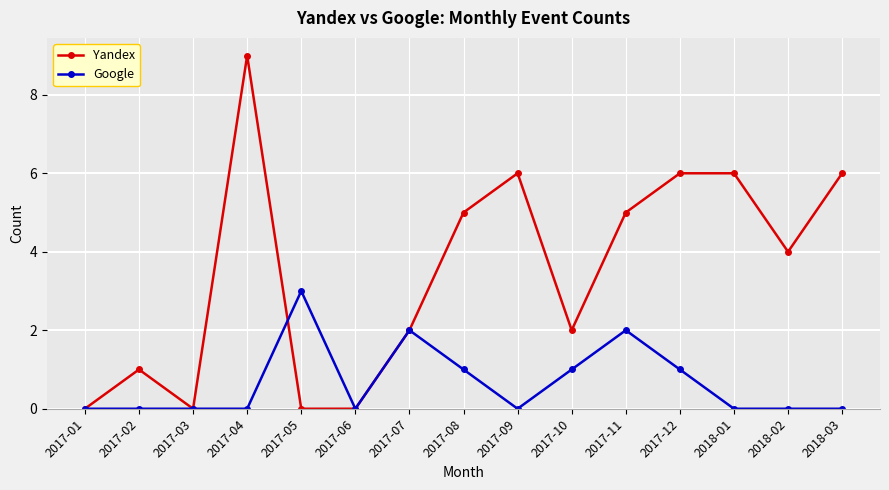

Reading left to right, extract all data points from this chart.

Yandex: 0	1	0	9	0	0	2	5	6	2	5	6	6	4	6
Google: 0	0	0	0	3	0	2	1	0	1	2	1	0	0	0